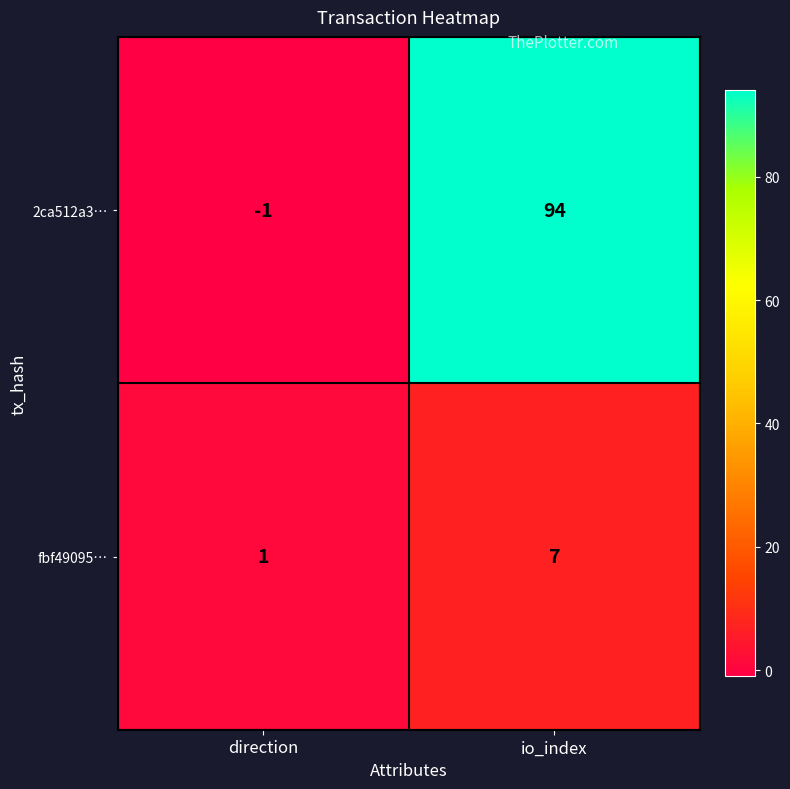

Count the number of data series in this chart.

2